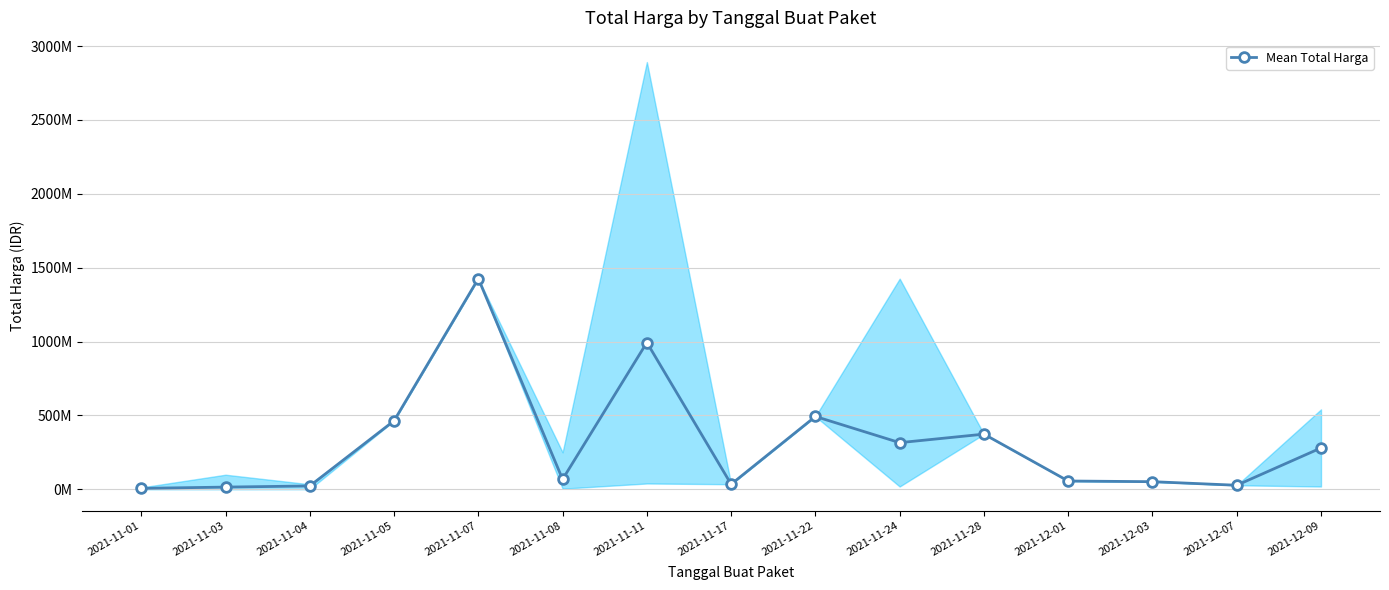

Reading left to right, list all the values displayed in this chart.

6393750.0	14961630.0	22693268.8	464002100.0	1425867900.0	67745200.0	993654413.0	34292000.0	493000000.0	315774733.3	373404000.0	56152800.0	51601000.0	27412000.0	279986500.0